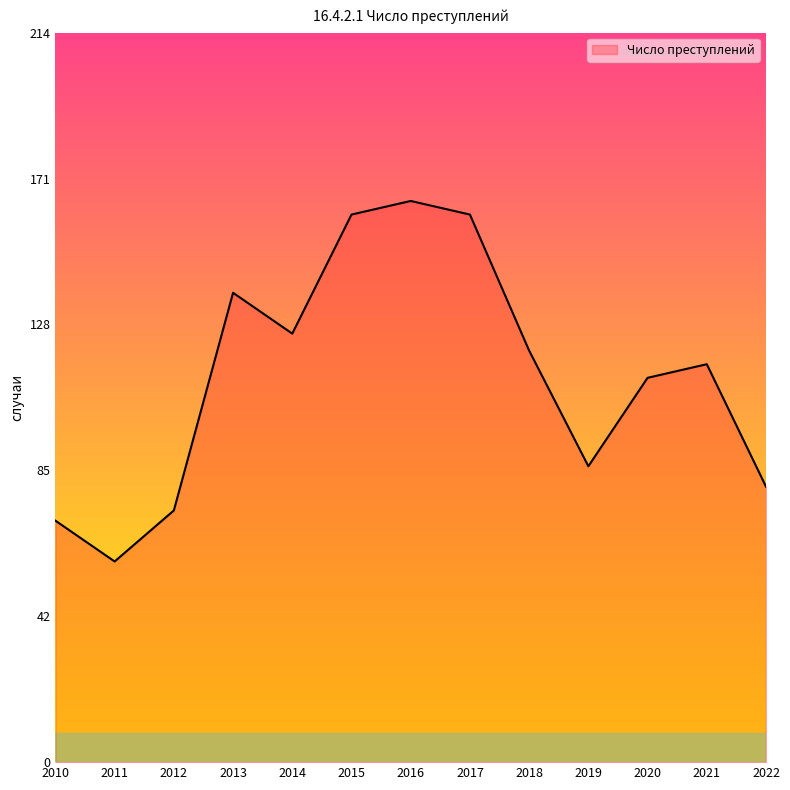

True or false: the data shows 126 at 2014.

True